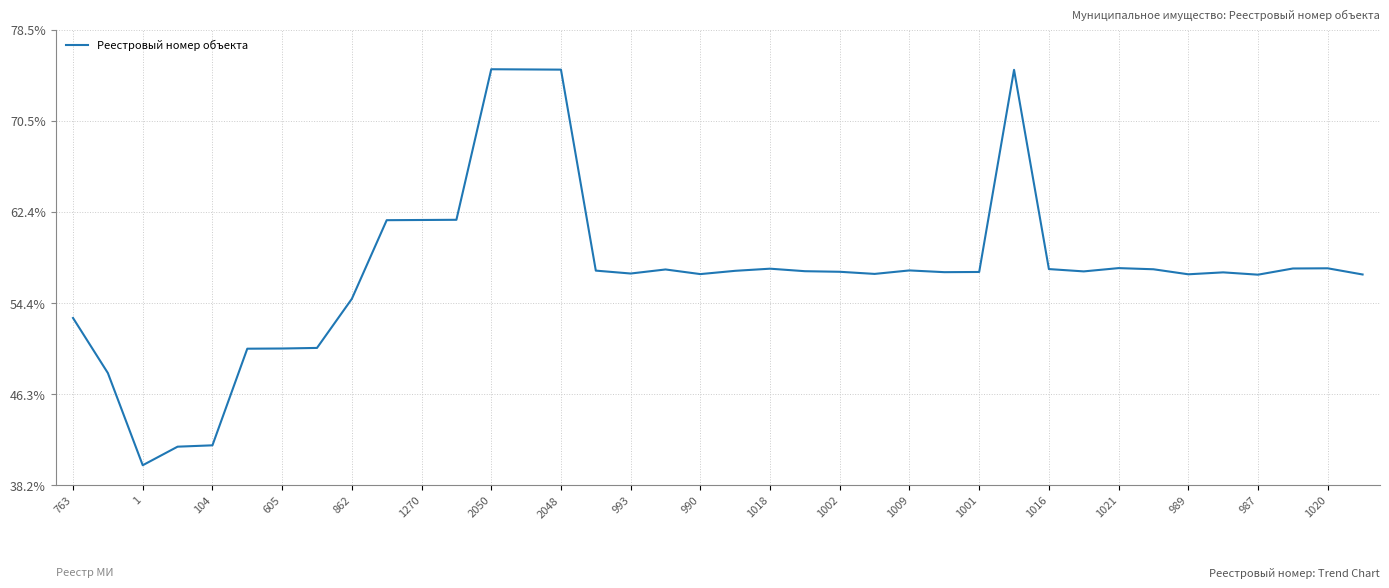

Reading right to left, transcribe all the data shown in this chart.

0.5	0.5	0.5	0.5	0.5	0.5	0.5	0.5	0.5	0.5	1.0	0.5	0.5	0.5	0.5	0.5	0.5	0.5	0.5	0.5	0.5	0.5	0.5	1.0	1.0	1.0	0.6	0.6	0.6	0.4	0.3	0.3	0.3	0.1	0.0	0.0	0.2	0.4